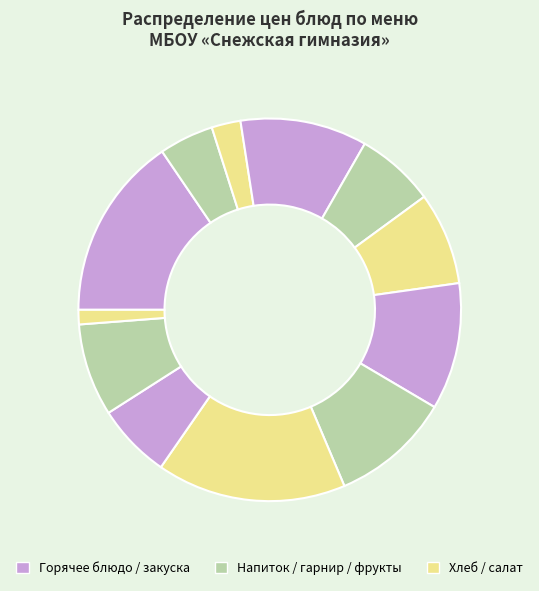

Does any single category account for the majority?

No